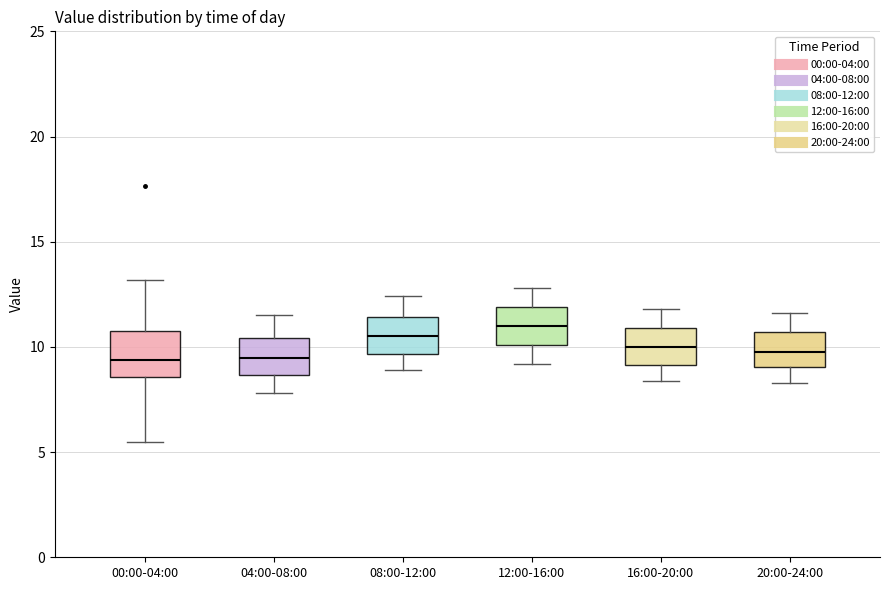

Reading left to right, read every box against the y-axis: the position of its median line, the range the box covers, and the ends of its whiskers. The values are not printed on the chart, so give them approximately, as read against the axis.

00:00-04:00: median 9.5, box 8.5 to 10.5, whiskers 5.5 to 13.0
04:00-08:00: median 9.5, box 8.5 to 10.5, whiskers 8.0 to 11.5
08:00-12:00: median 10.5, box 9.5 to 11.5, whiskers 9.0 to 12.5
12:00-16:00: median 11.0, box 10.0 to 12.0, whiskers 9.0 to 13.0
16:00-20:00: median 10.0, box 9.0 to 11.0, whiskers 8.5 to 12.0
20:00-24:00: median 10.0, box 9.0 to 10.5, whiskers 8.5 to 11.5